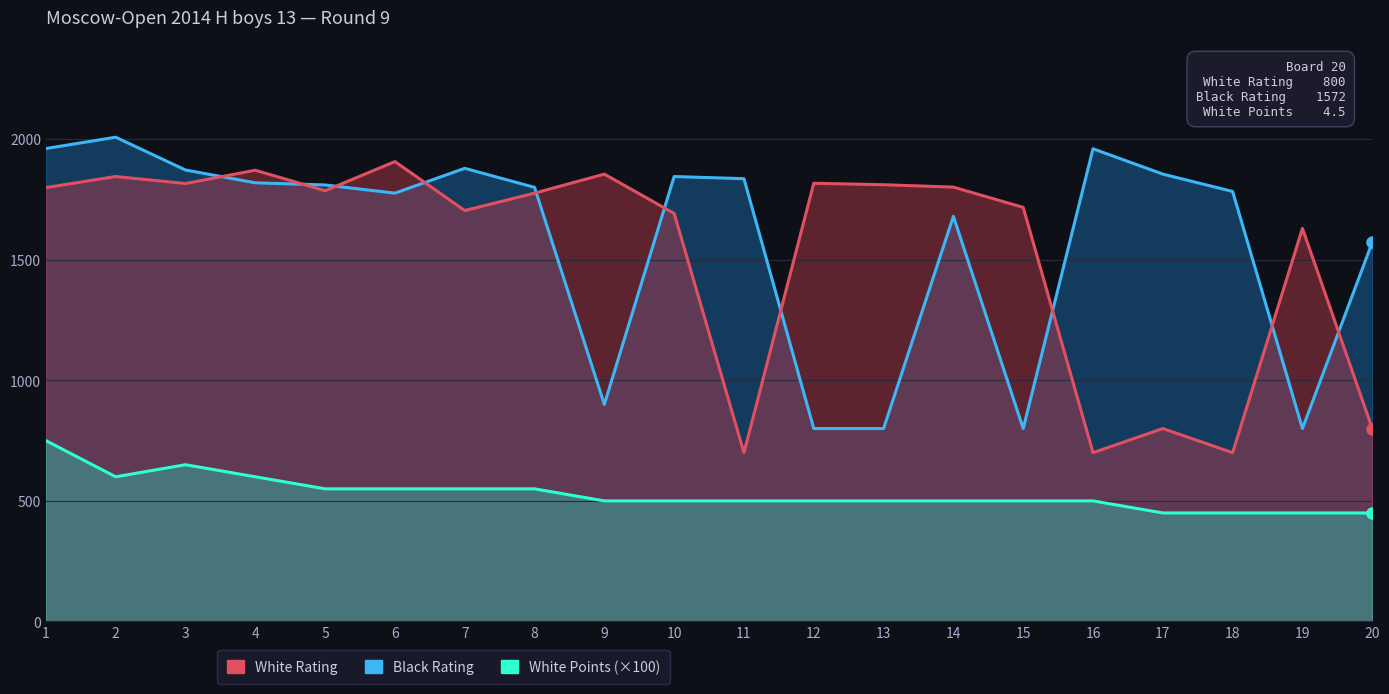

At how many categories does at least one series exceed 819?

20